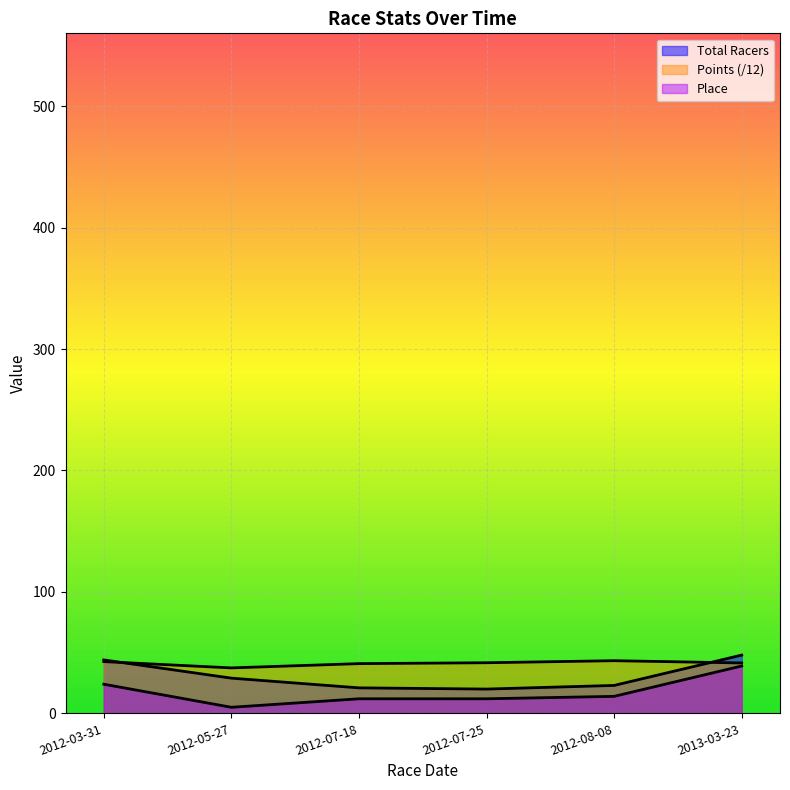

Which series has the largest range (max minus min)?

Place